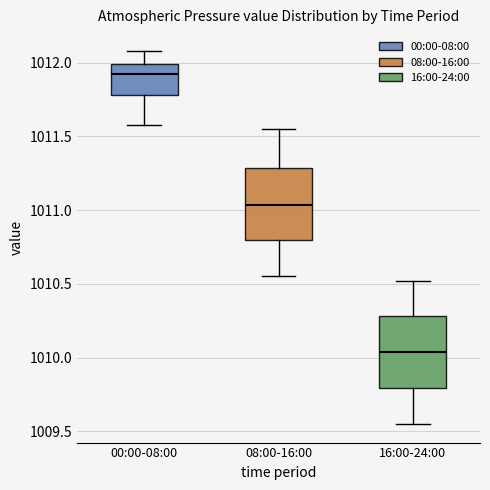

Reading left to right, transcribe this box plot: for each box, give where its median line is, the range the box spans, and where its two whiskers end, as read against the y-axis. The values are not printed on the chart, so give them approximately, as read against the axis.

00:00-08:00: median 1011.90, box 1011.80 to 1012.00, whiskers 1011.60 to 1012.10
08:00-16:00: median 1011.05, box 1010.80 to 1011.30, whiskers 1010.55 to 1011.55
16:00-24:00: median 1010.05, box 1009.80 to 1010.30, whiskers 1009.55 to 1010.50